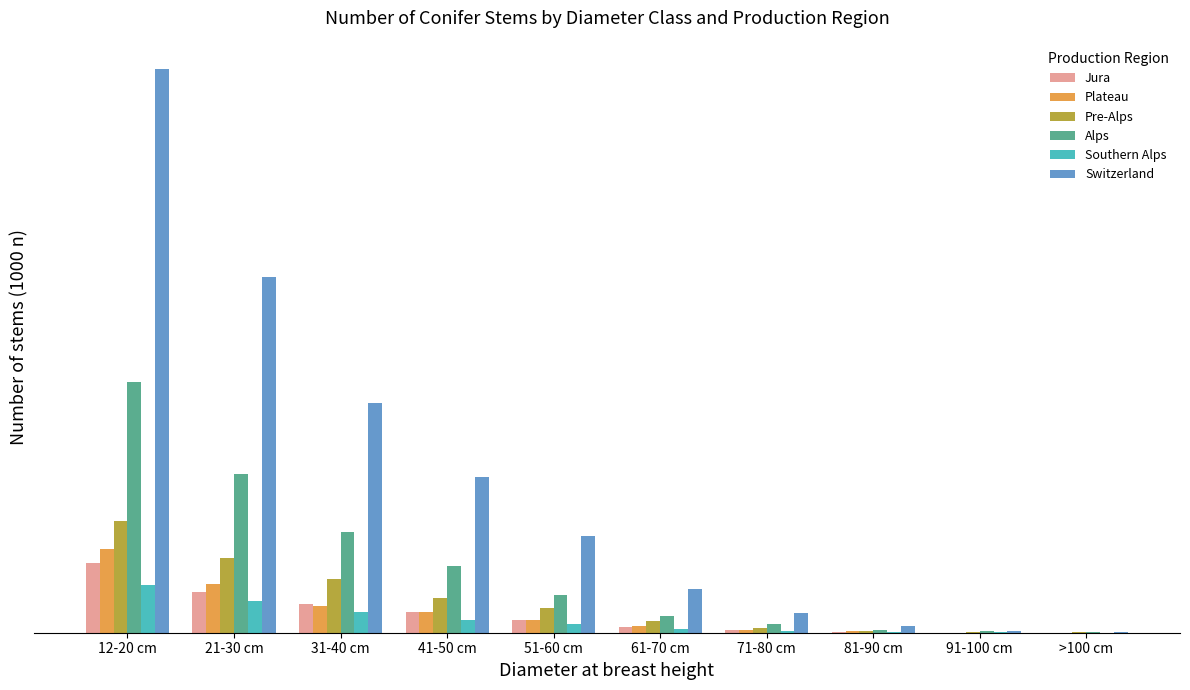

What is the sum of all Plateau values?

38571